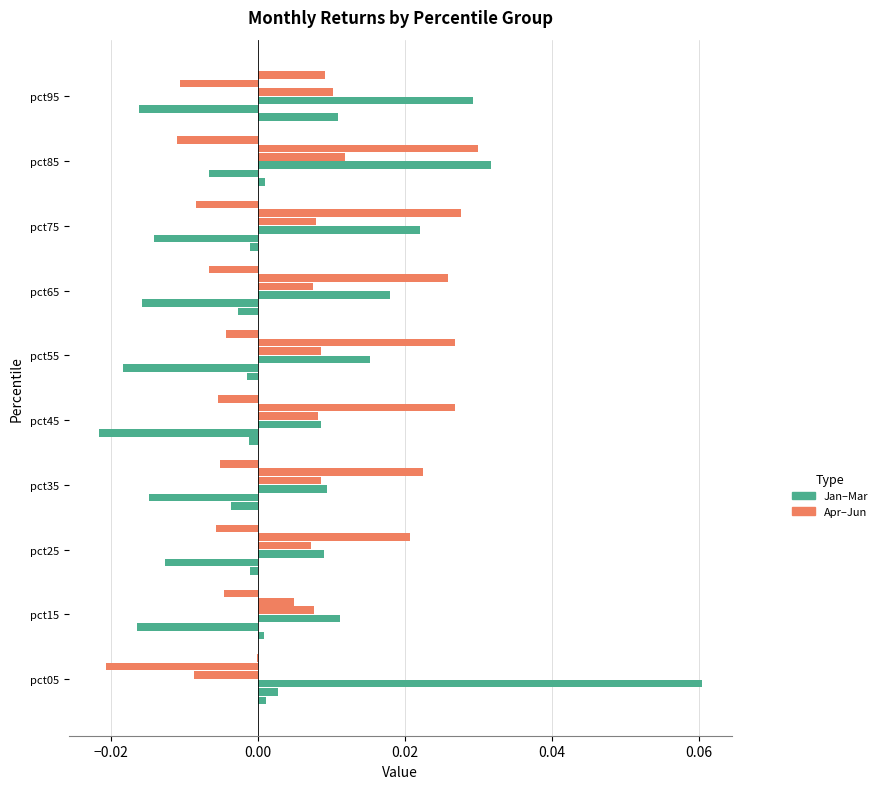

How many data points does each series have?

10